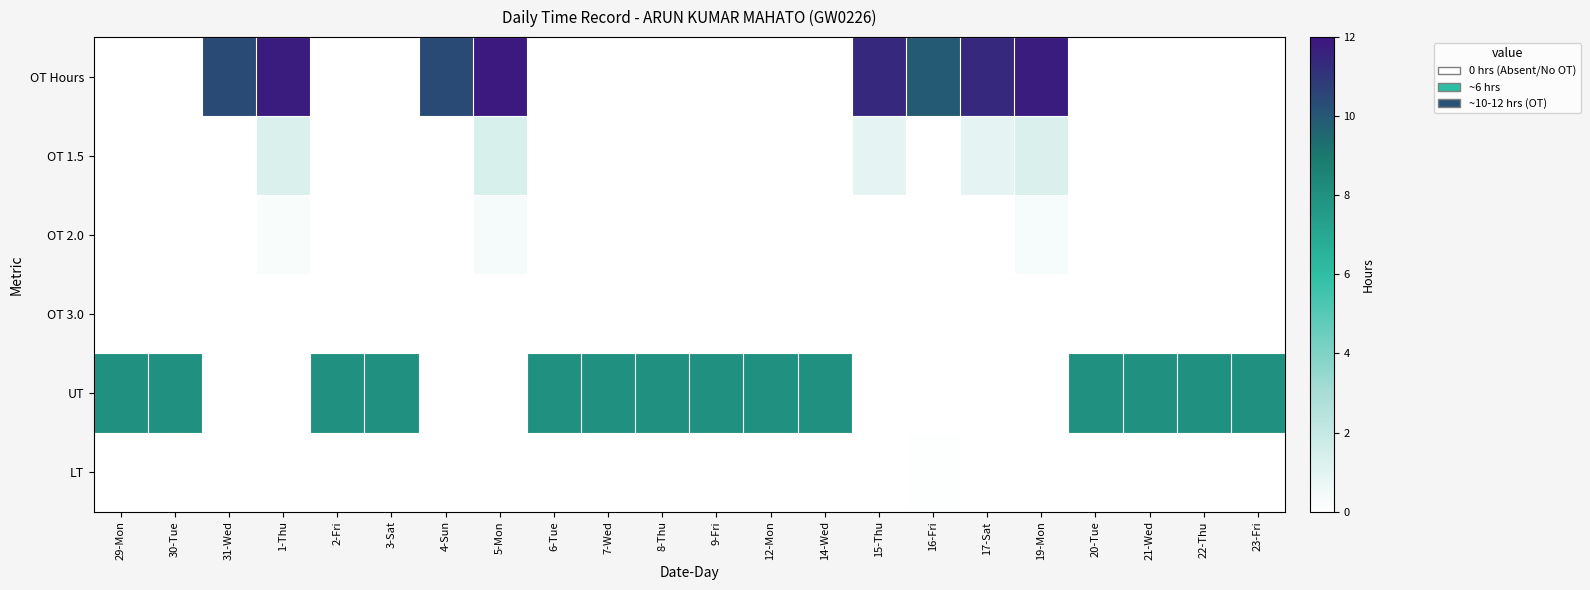

What is the spread (max minus min) of values at 19-Mon?

11.8